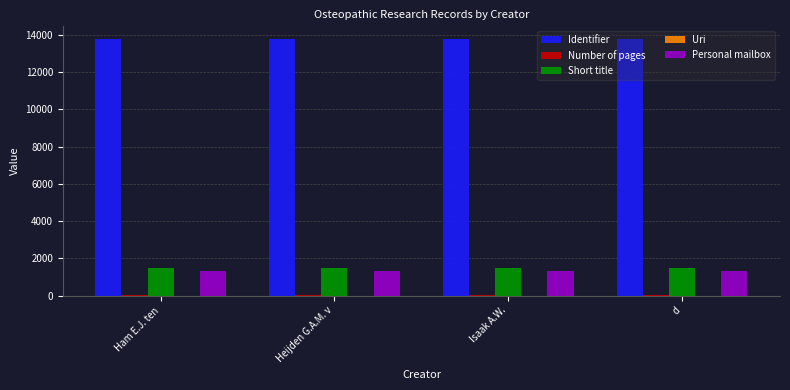

Is it true that Short title equals 1493 at d?

True